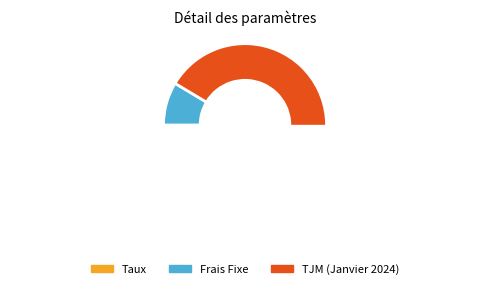

To the nearest percent, what is the difference between the TJM (Janvier 2024) and Taux slice percentages?

91%